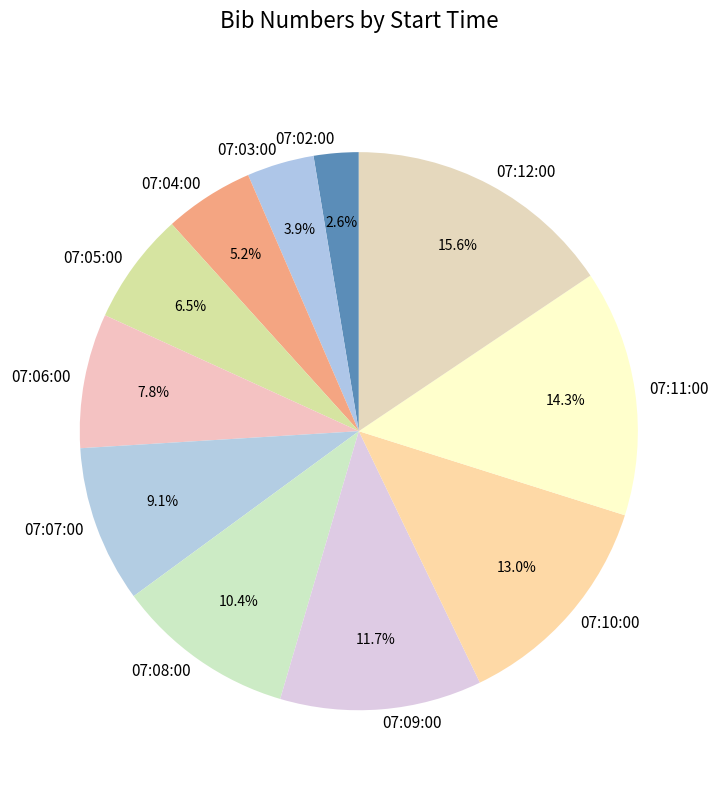

Does any single category account for the majority?

No